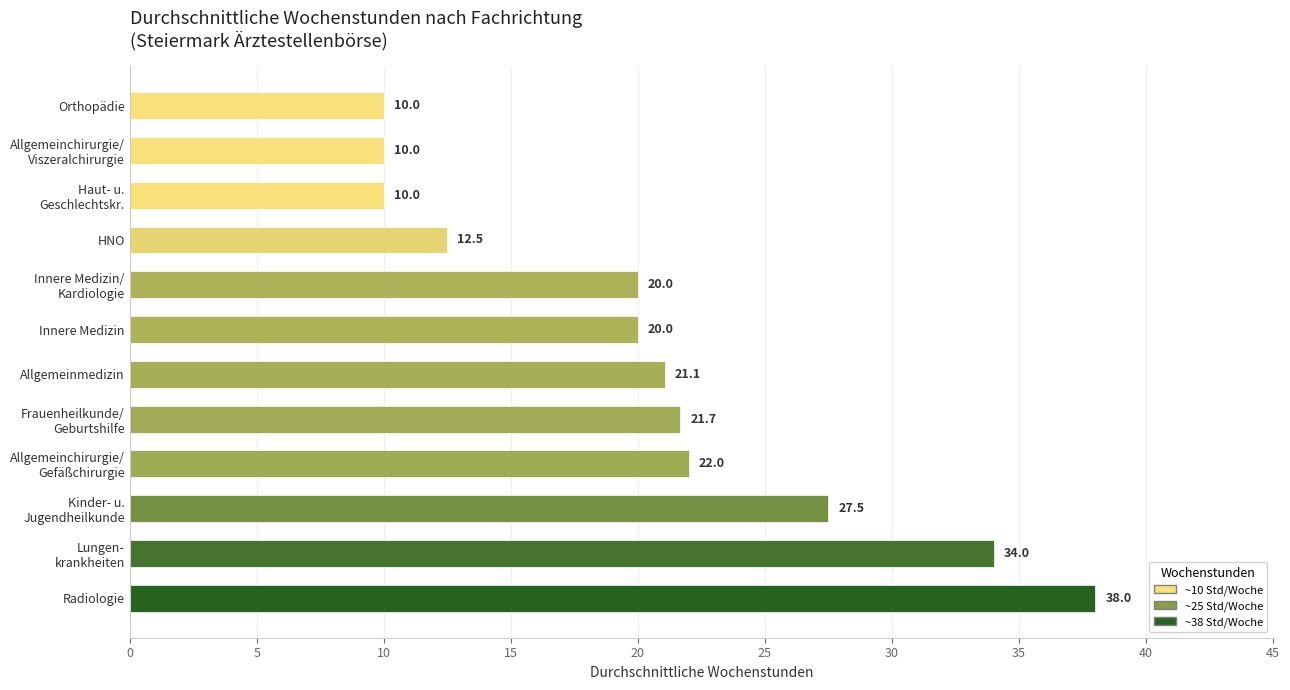

What is the change in value from Allgemeinmedizin to Innere Medizin?

-1.1